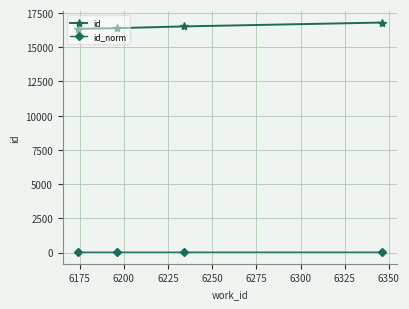

What is the sum of all id values?

66069.0